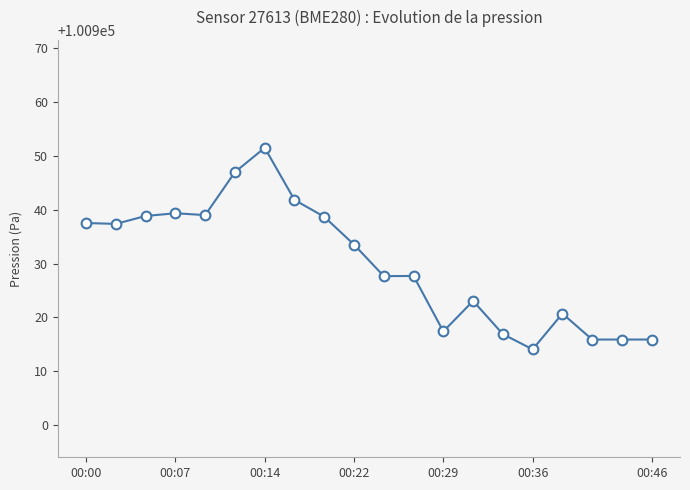

What is the smallest value displayed?

100914.1